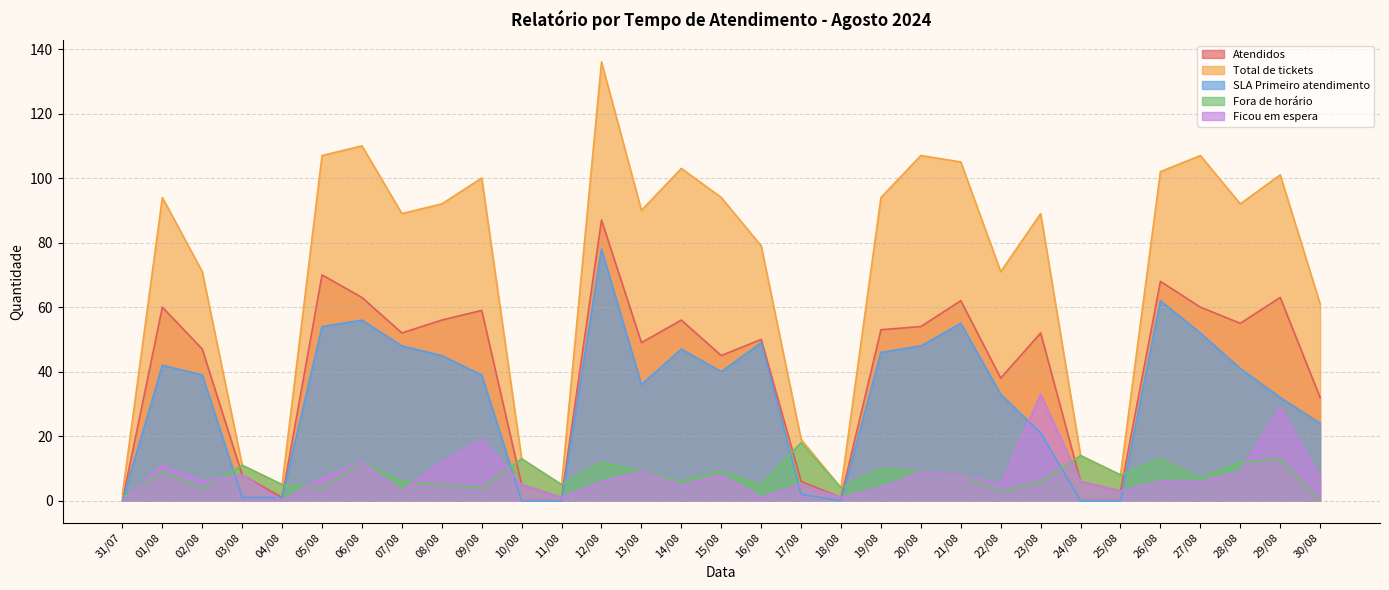

What is the sum of all Total de tickets values?

2175